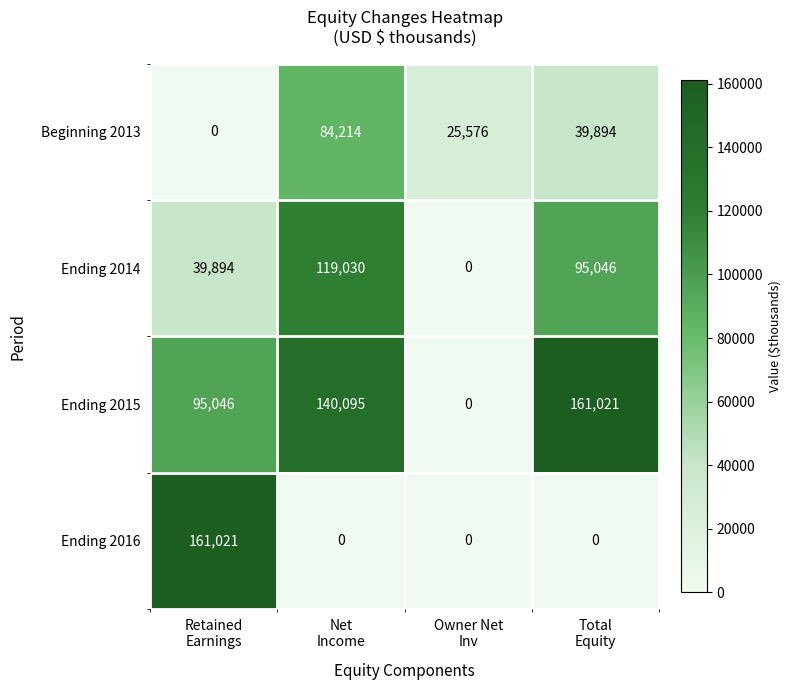

What is the maximum value shown in the chart?

161021